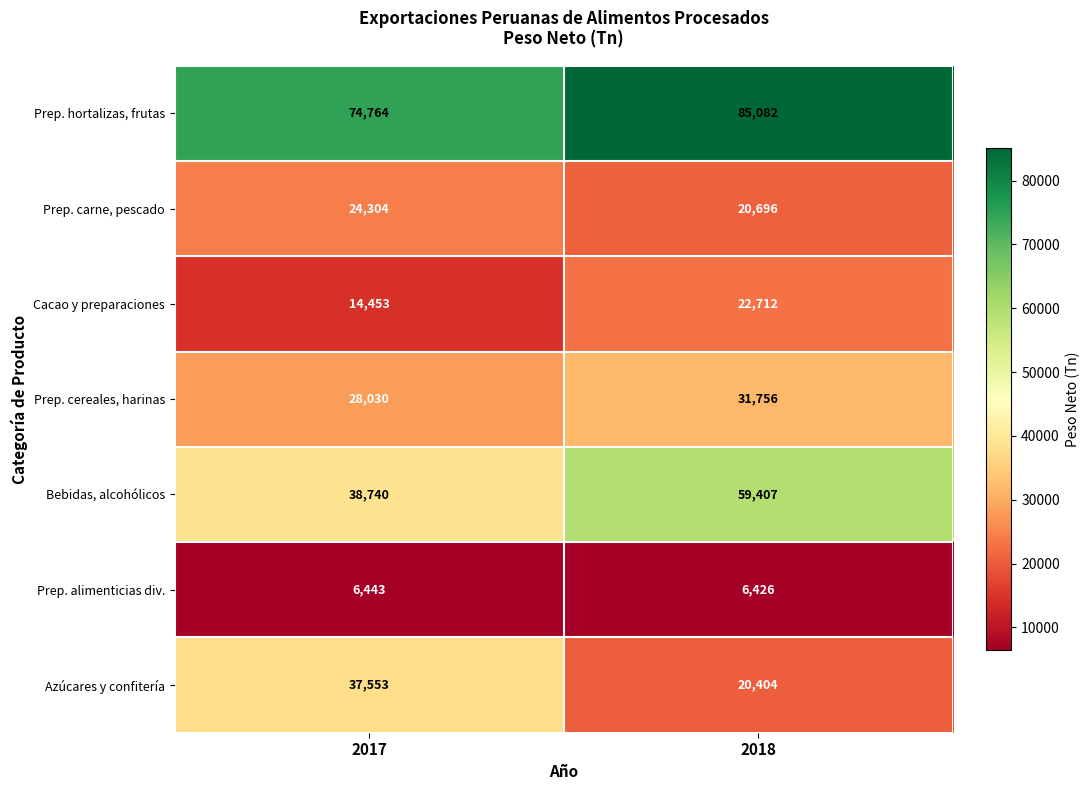

What is the sum of the Cacao y preparaciones values at 2018 and 2017?

37165